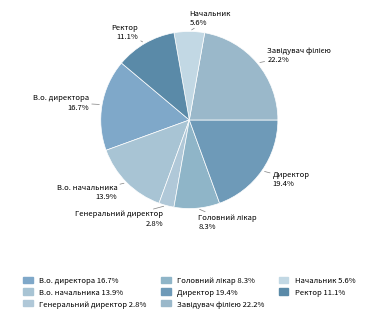

What is the largest slice in the pie chart?

Завідувач філією